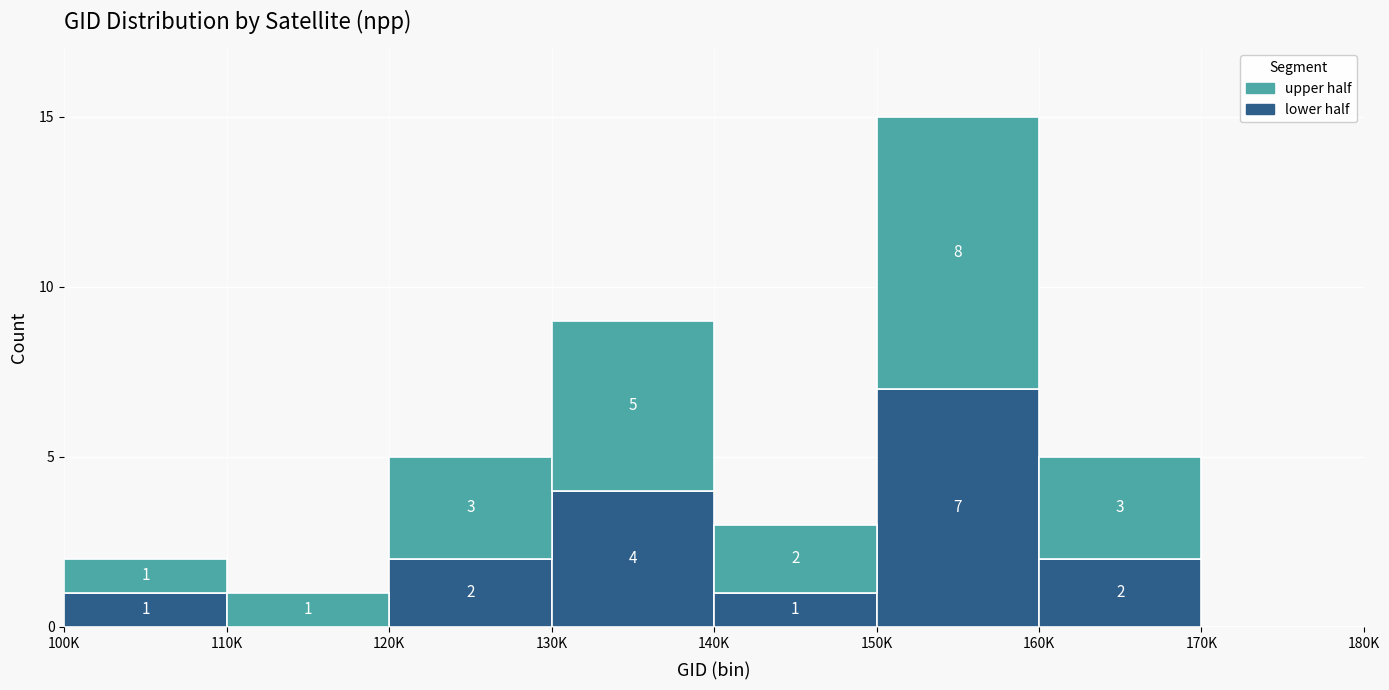

Reading left to right, transcribe the values for lower half.

100K=1	110K=0	120K=2	130K=4	140K=1	150K=7	160K=2	170K=0